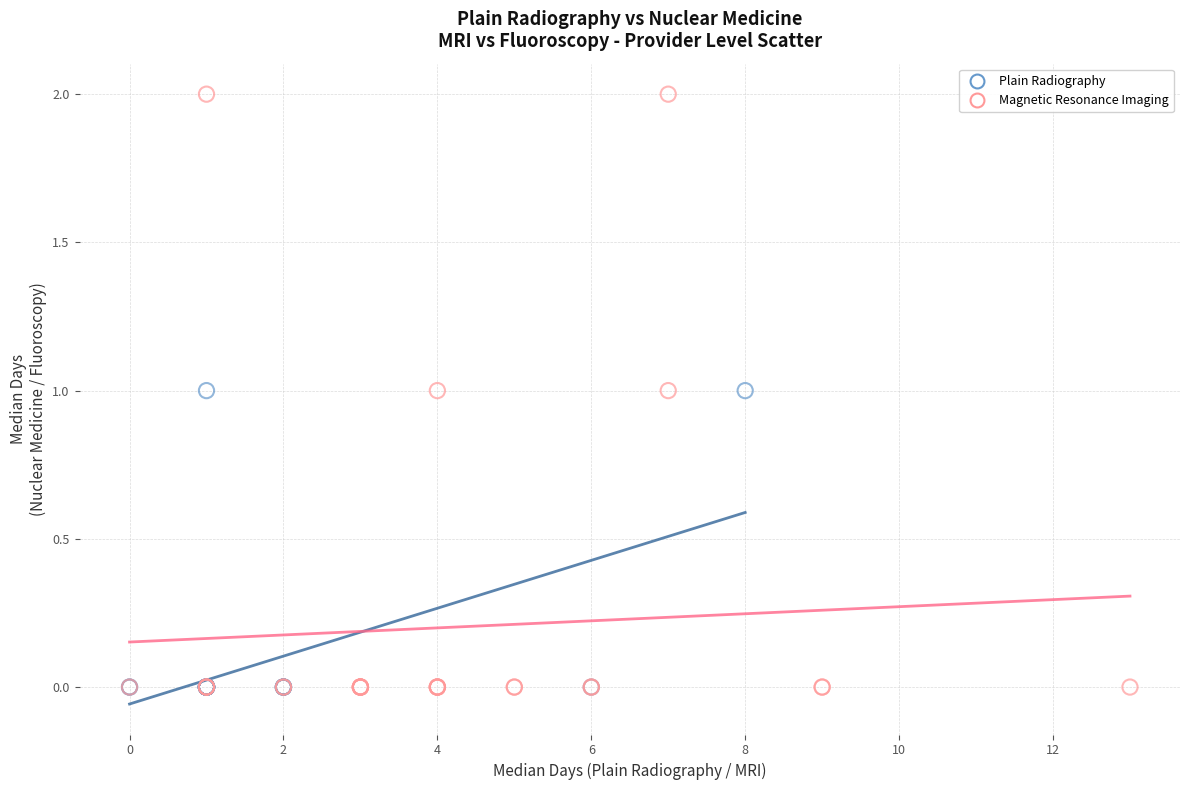

Which series contains the highest Y value?

Magnetic Resonance Imaging